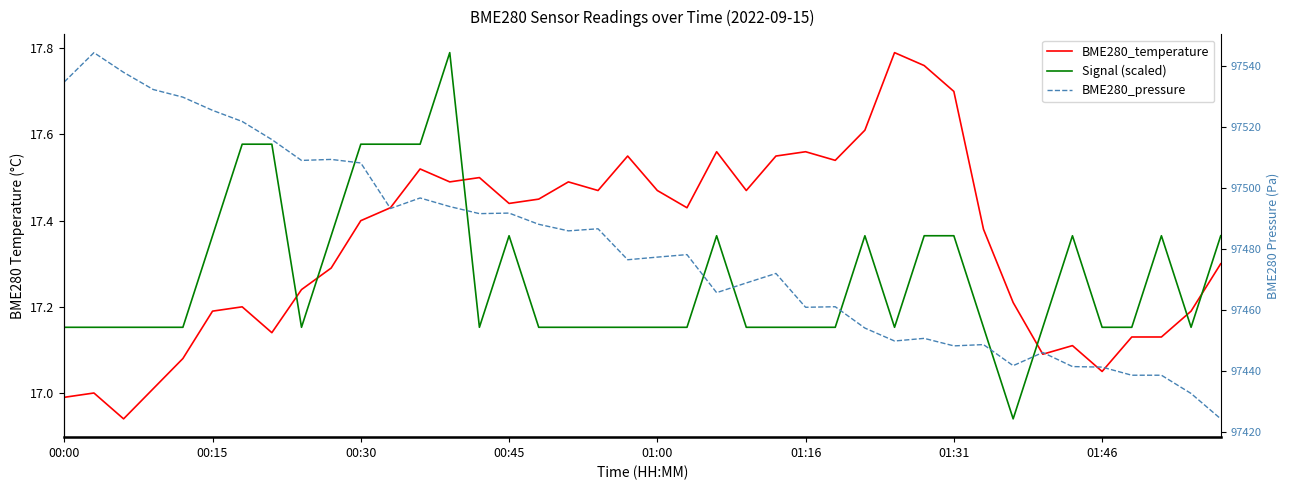

True or false: Signal (scaled) and BME280_temperature intersect in this chart.

True